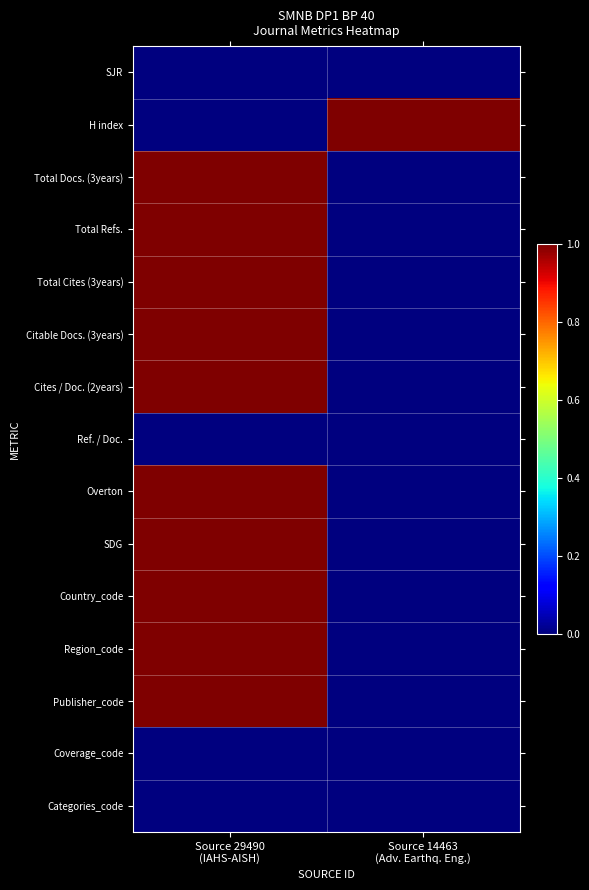

Rank the series at Source 29490 (IAHS-AISH) from highest to lowest value.

Total Docs. (3years), Total Refs., Total Cites (3years), Citable Docs. (3years), Cites / Doc. (2years), Overton, SDG, Country_code, Region_code, Publisher_code, SJR, H index, Ref. / Doc., Coverage_code, Categories_code